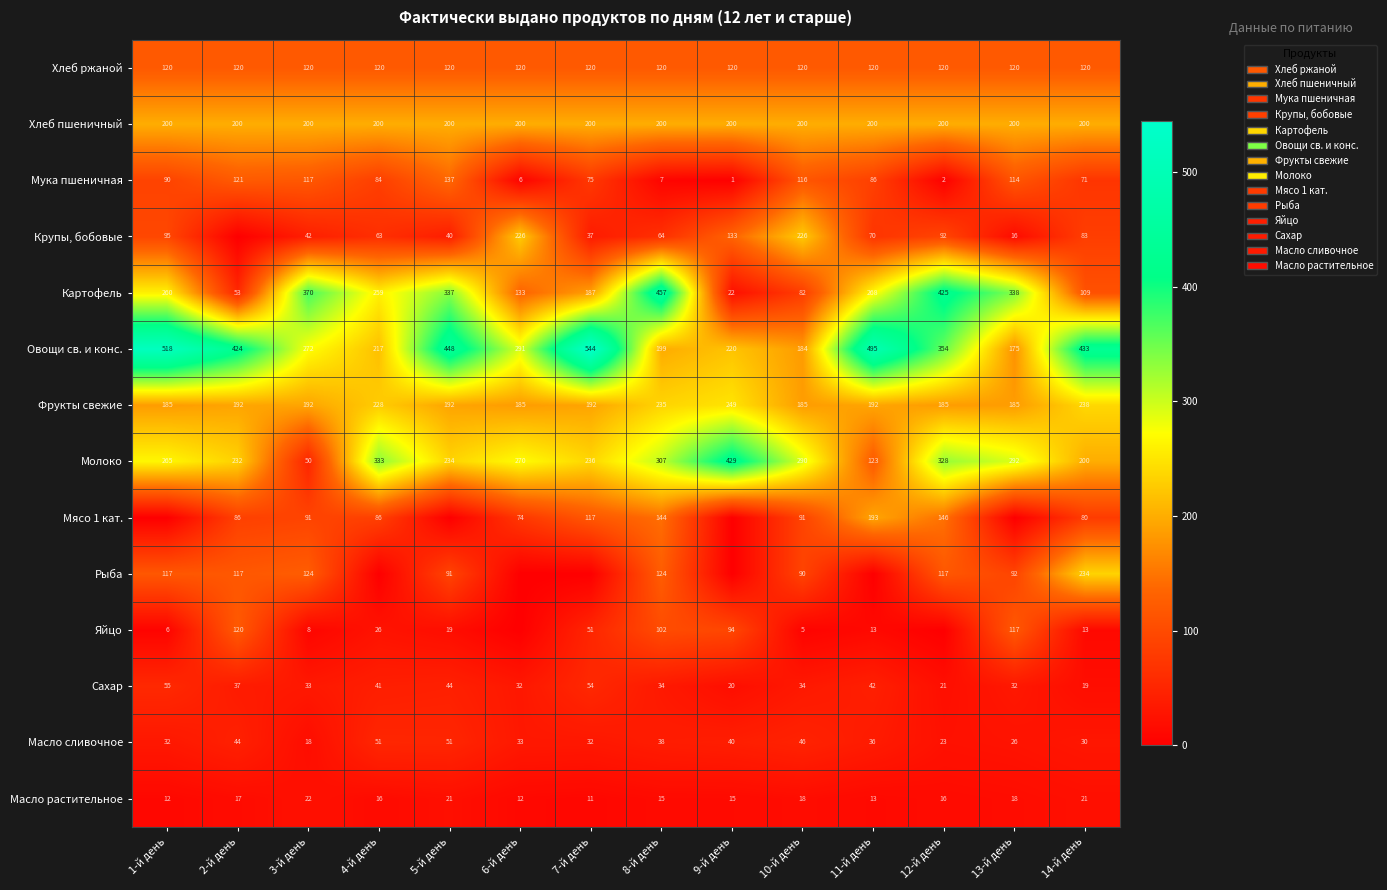

What is the greatest value displayed?

544.4